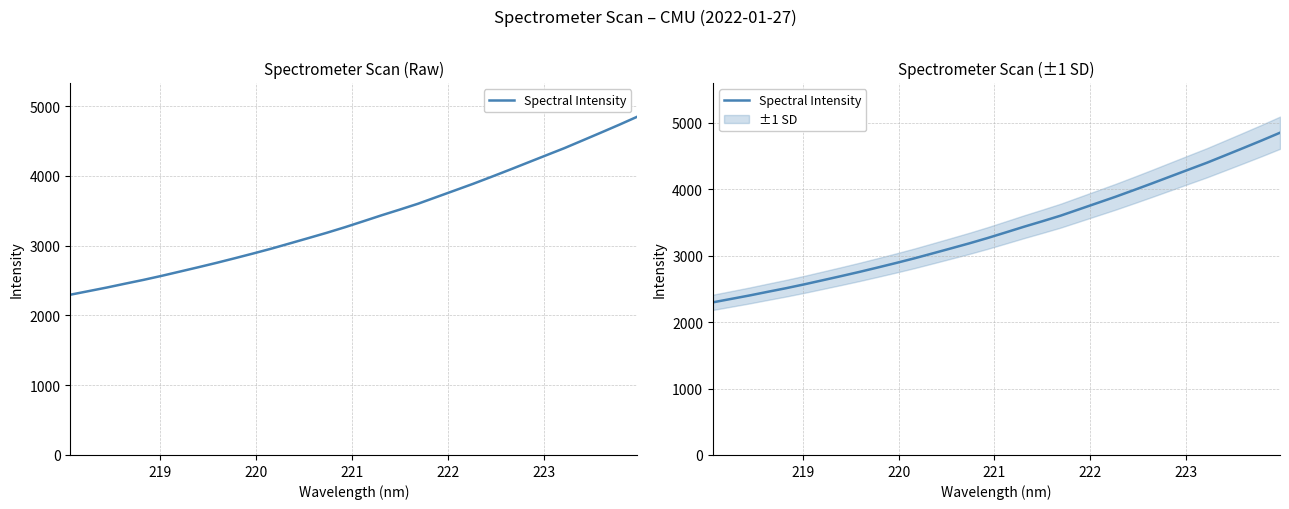

What is the sum of all values?

108863.2